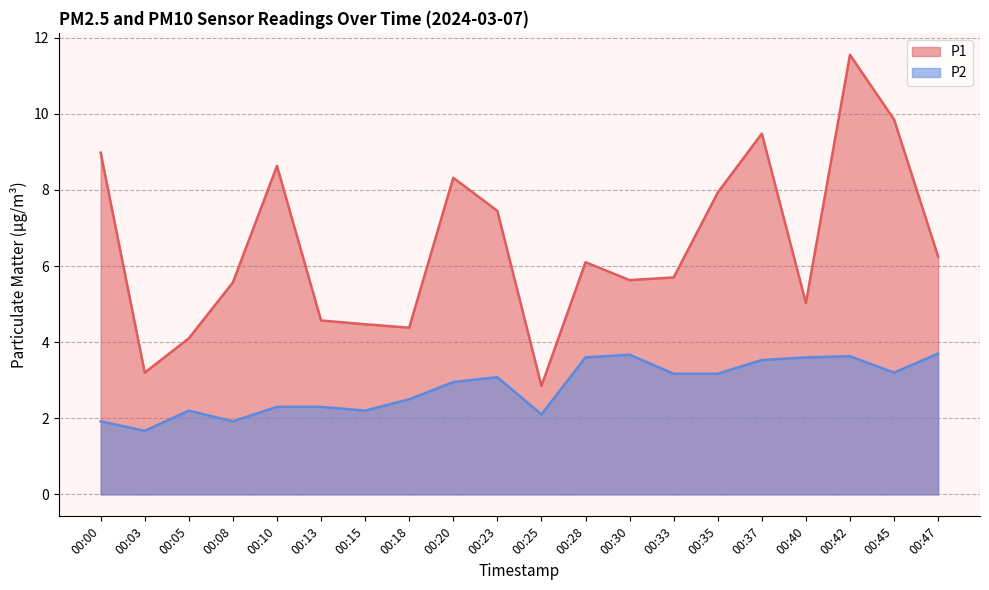

The P1 series shows 7.5 at 00:23. True or false?

True